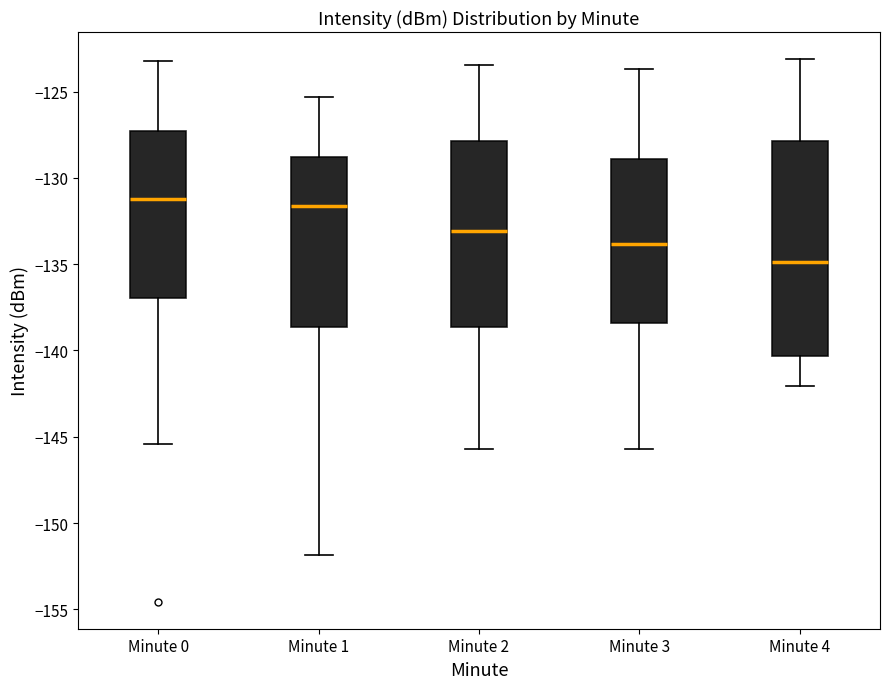

Reading left to right, read every box against the y-axis: the position of its median line, the range the box covers, and the ends of its whiskers. The values are not printed on the chart, so give them approximately, as read against the axis.

Minute 0: median -131.0, box -137.0 to -127.5, whiskers -145.5 to -123.0
Minute 1: median -131.5, box -138.5 to -129.0, whiskers -152.0 to -125.5
Minute 2: median -133.0, box -138.5 to -128.0, whiskers -145.5 to -123.5
Minute 3: median -134.0, box -138.5 to -129.0, whiskers -145.5 to -123.5
Minute 4: median -135.0, box -140.5 to -128.0, whiskers -142.0 to -123.0